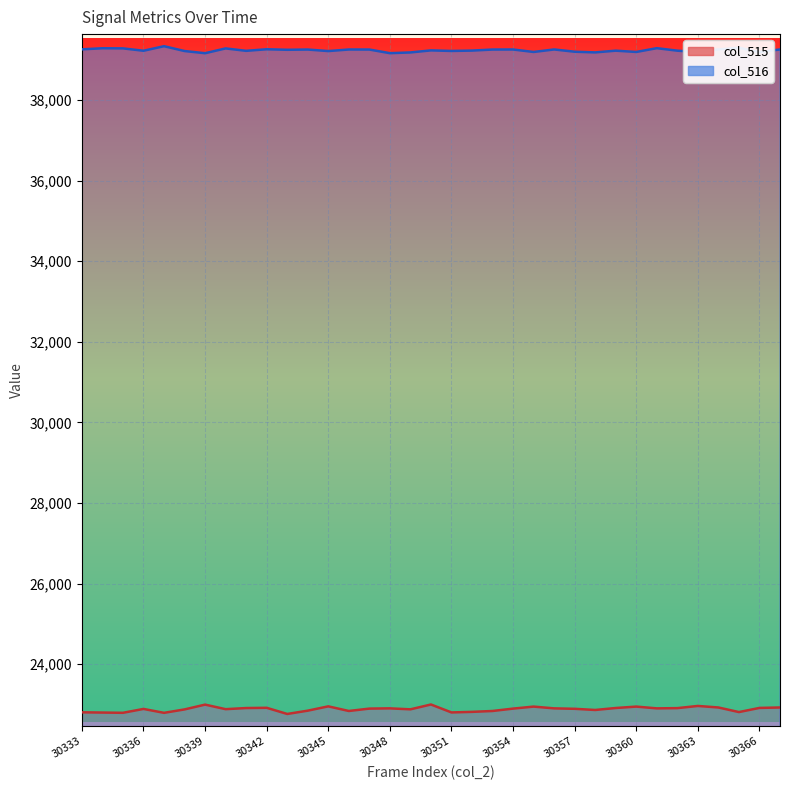

Reading left to right, extract all data points from this chart.

col_515: 22805	22799	22793	22889	22792	22877	22996	22883	22911	22917	22764	22846	22953	22838	22897	22903	22879	22999	22802	22816	22838	22897	22947	22903	22892	22863	22912	22947	22903	22909	22963	22925	22811	22914	22925
col_516: 39255	39282	39279	39220	39333	39213	39159	39278	39218	39257	39244	39250	39212	39251	39250	39160	39178	39229	39215	39224	39250	39251	39190	39252	39196	39179	39222	39190	39284	39222	39185	39252	39295	39188	39252